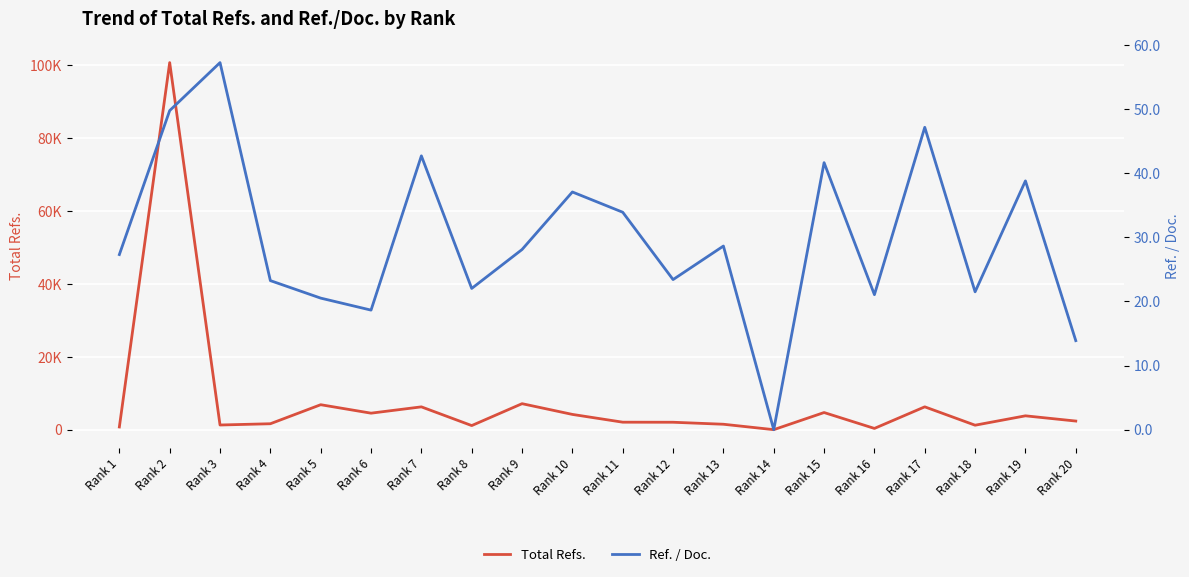

The Ref. / Doc. series shows 23.2 at Rank 4. True or false?

True